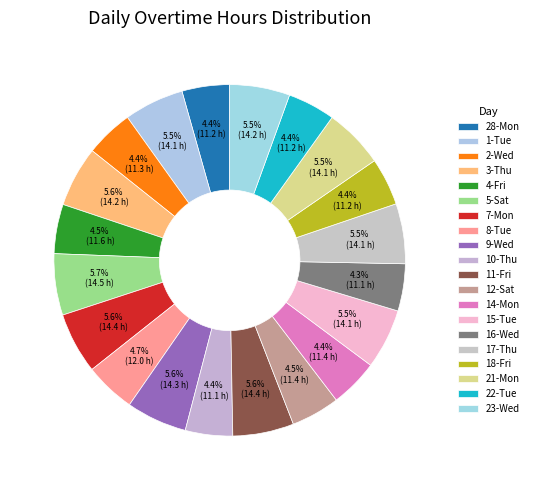

Count the number of slices in the pie.

20